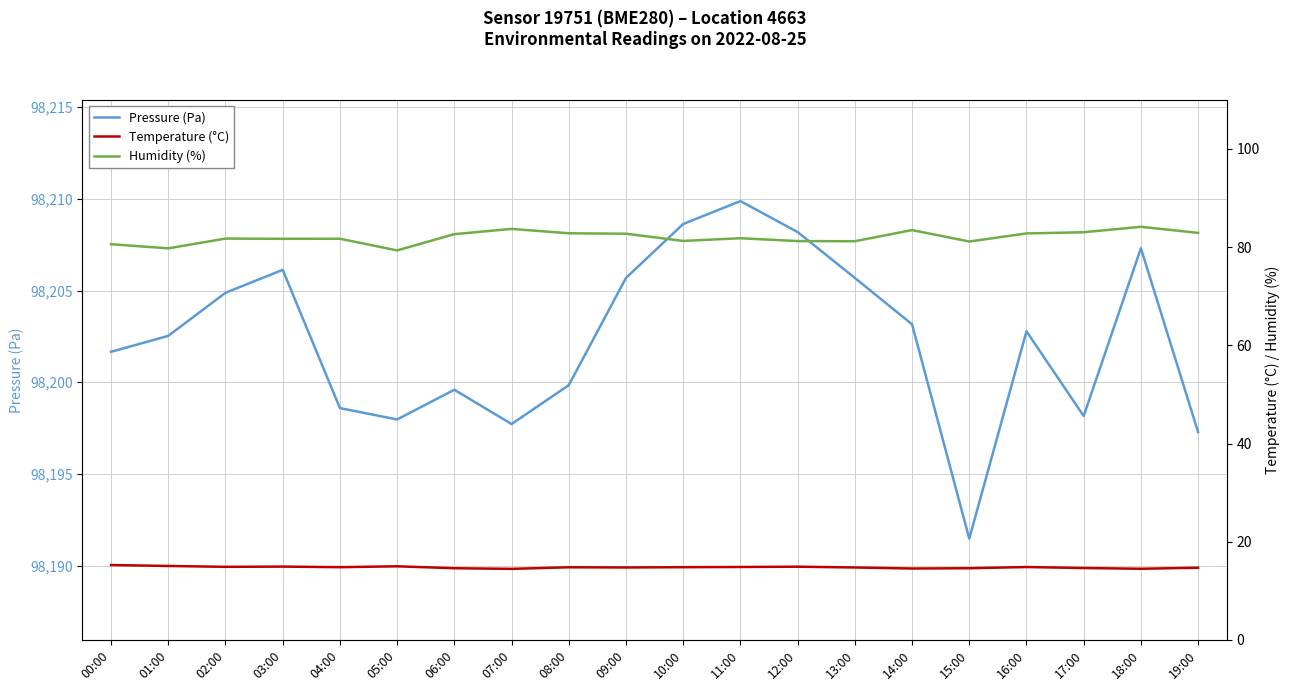

True or false: Humidity (%) and Pressure (Pa) cross at least once.

False